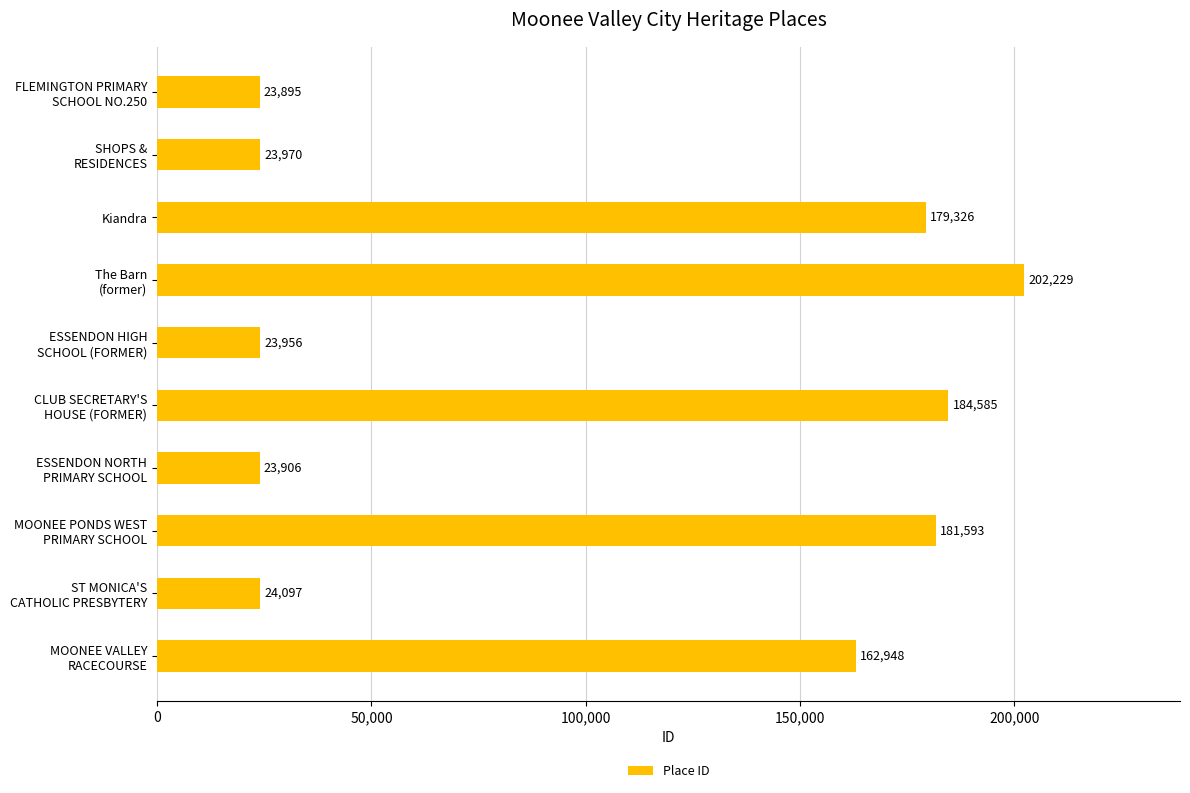

What is the value of the 2nd bar from the top?

23970